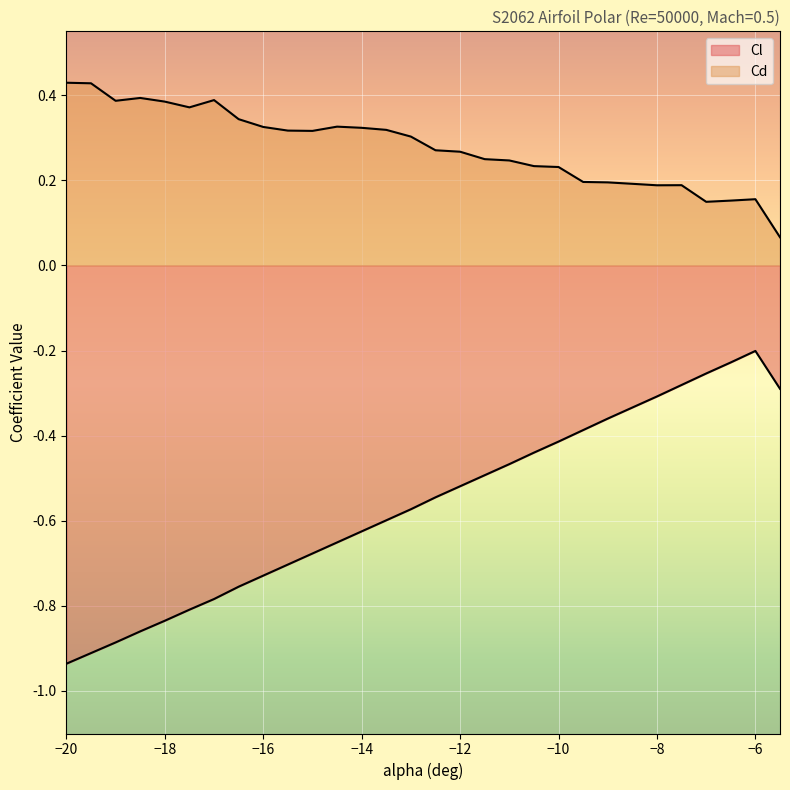

Reading right to left, what are all the values shown in this chart?

Cl: -0.3	-0.2	-0.2	-0.3	-0.3	-0.3	-0.3	-0.4	-0.4	-0.4	-0.4	-0.5	-0.5	-0.5	-0.5	-0.6	-0.6	-0.6	-0.7	-0.7	-0.7	-0.7	-0.8	-0.8	-0.8	-0.8	-0.9	-0.9	-0.9	-0.9
Cd: 0.1	0.2	0.2	0.1	0.2	0.2	0.2	0.2	0.2	0.2	0.2	0.2	0.2	0.3	0.3	0.3	0.3	0.3	0.3	0.3	0.3	0.3	0.3	0.4	0.4	0.4	0.4	0.4	0.4	0.4